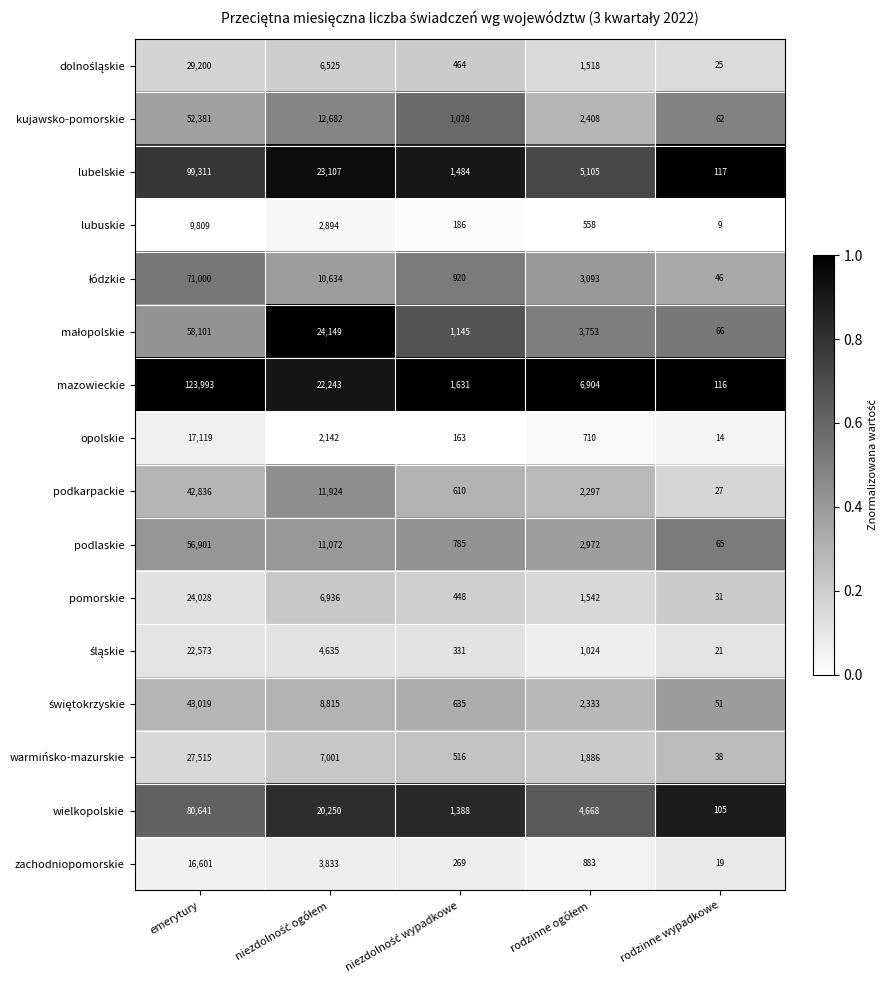

What is the difference between the maximum and second lowest values in the podkarpackie series?

42226